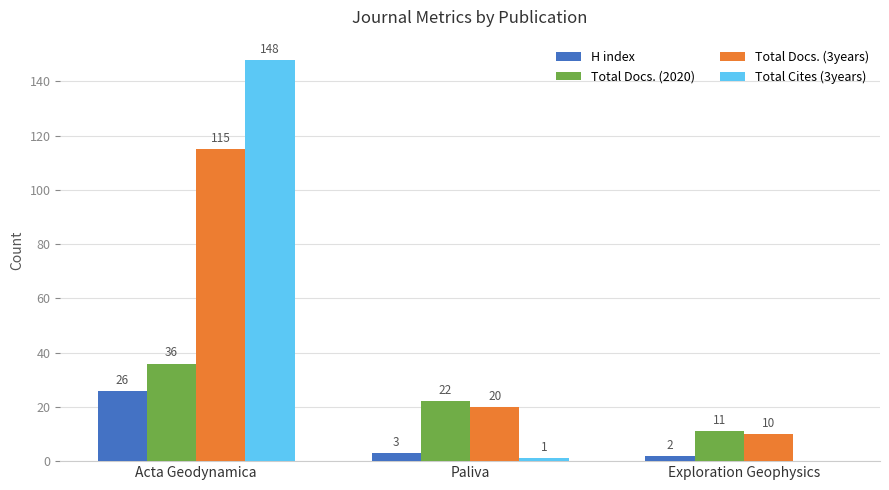

The Total Docs. (3years) series shows 115 at Acta Geodynamica. True or false?

True